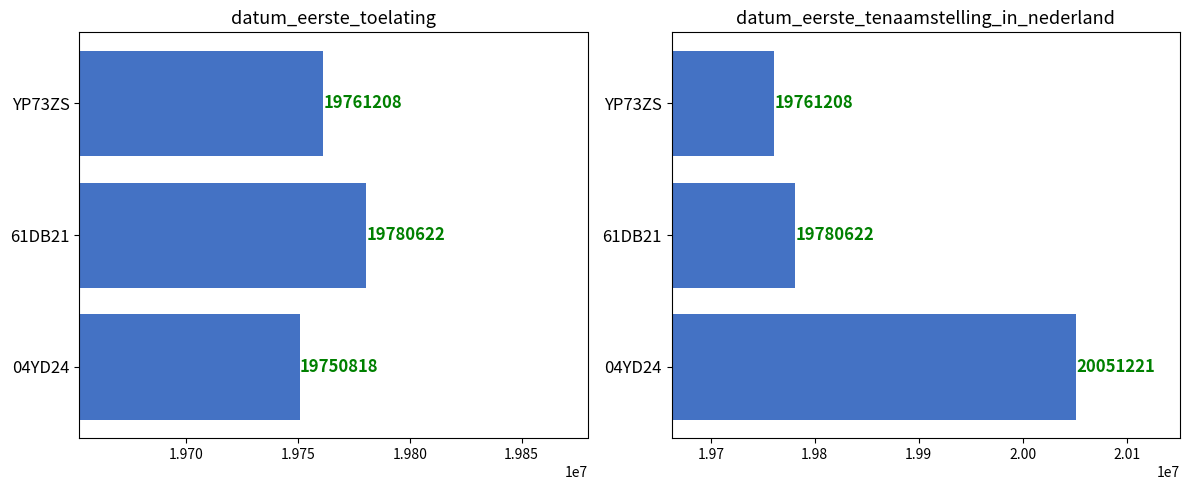

What is the spread (max minus min) of values at 04YD24?

300403